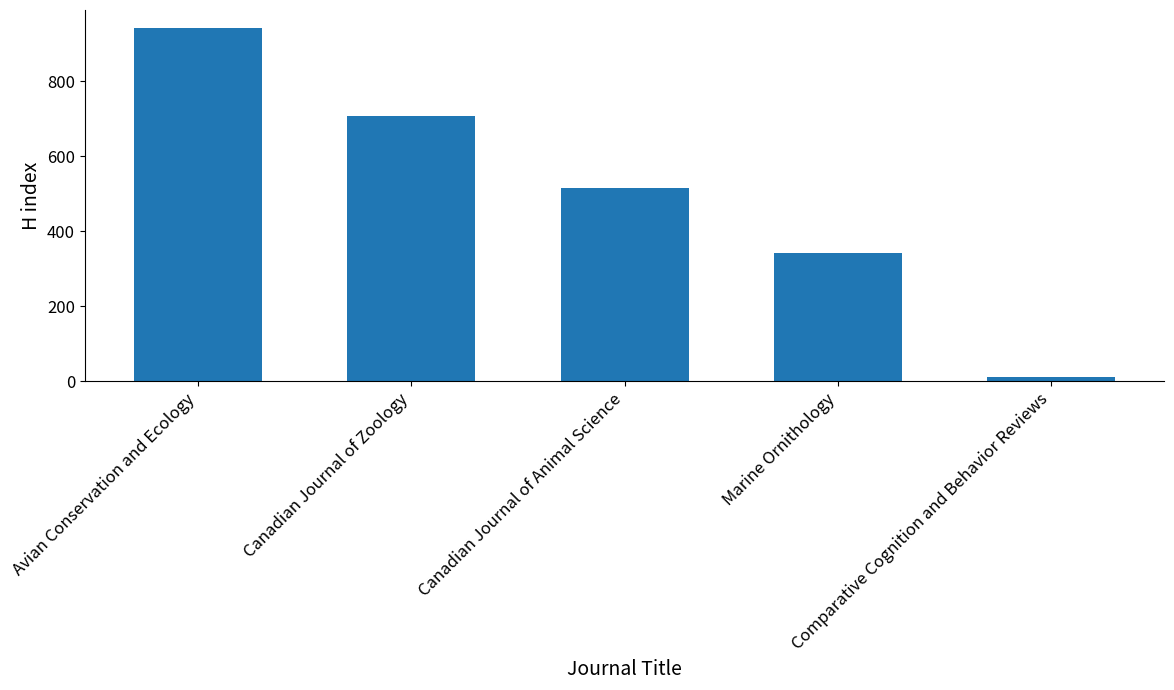

List the labels in order of value, largest first.

Avian Conservation and Ecology, Canadian Journal of Zoology, Canadian Journal of Animal Science, Marine Ornithology, Comparative Cognition and Behavior Reviews